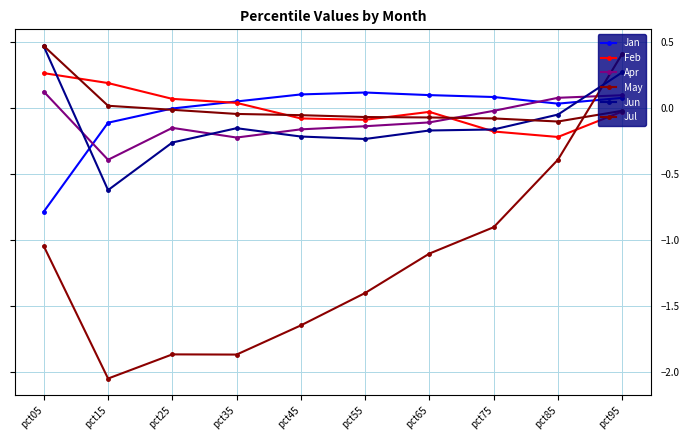

Count the number of categories in the chart.

10